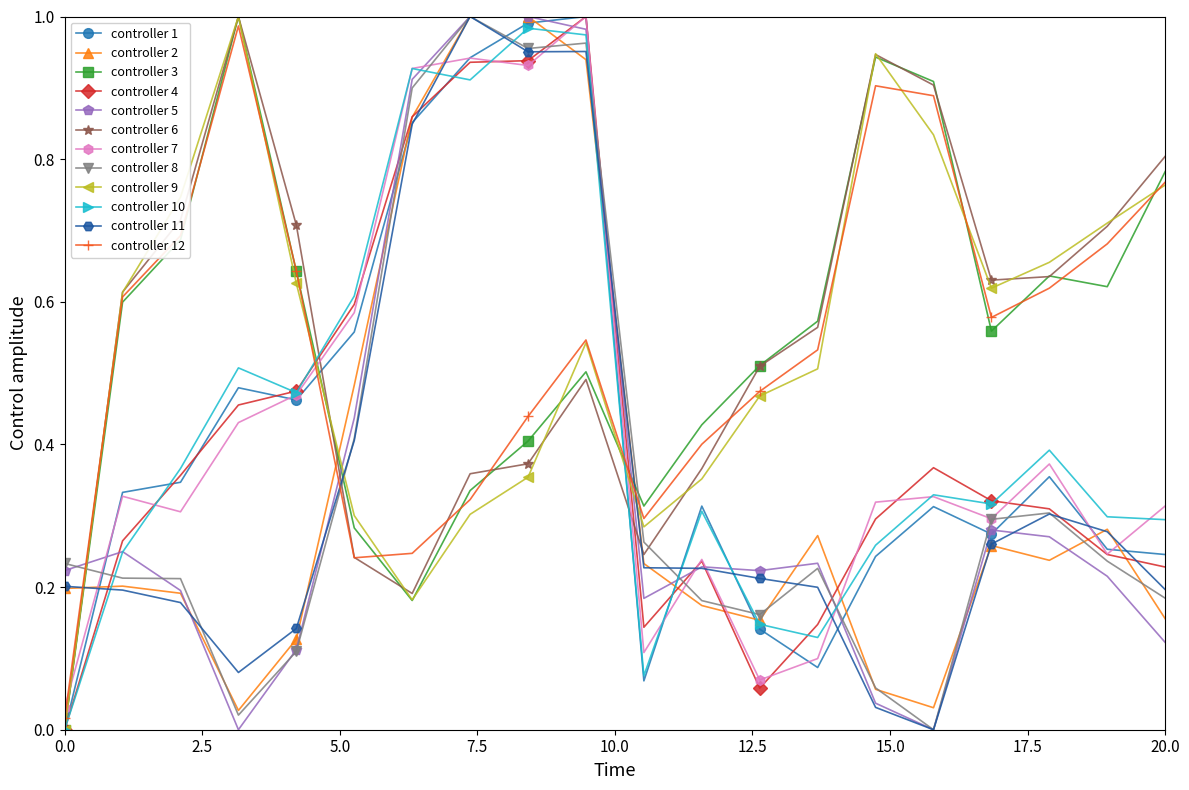

In controller 9, how many points are lower than both neighbors (excluding endpoints)?

3